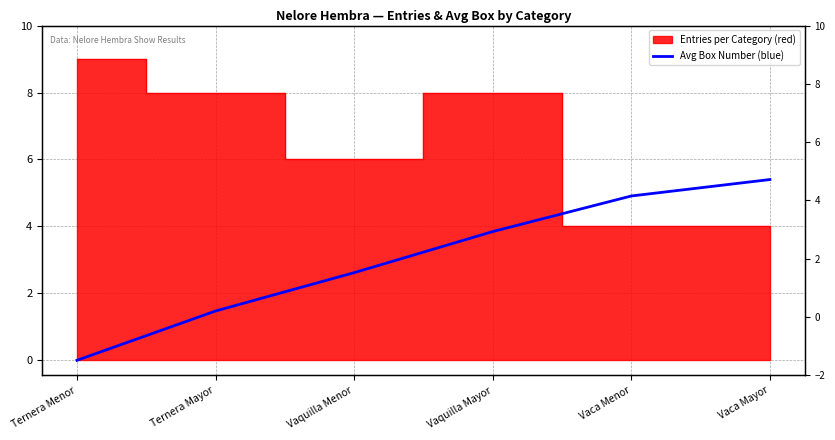

What is the label of the 6th point from the left?

Vaca Mayor